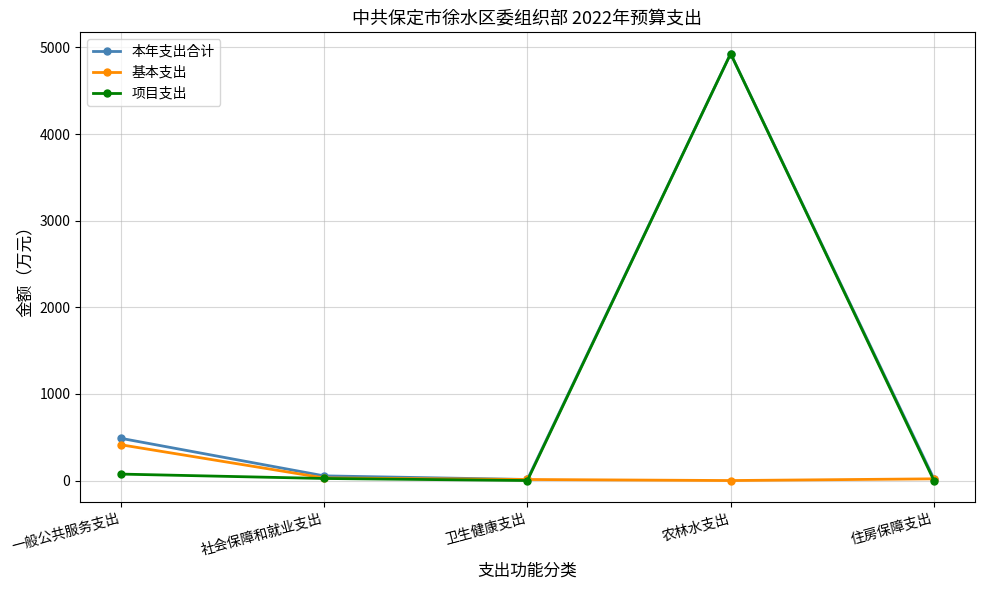

How many data points in 项目支出 are less than 23?

2